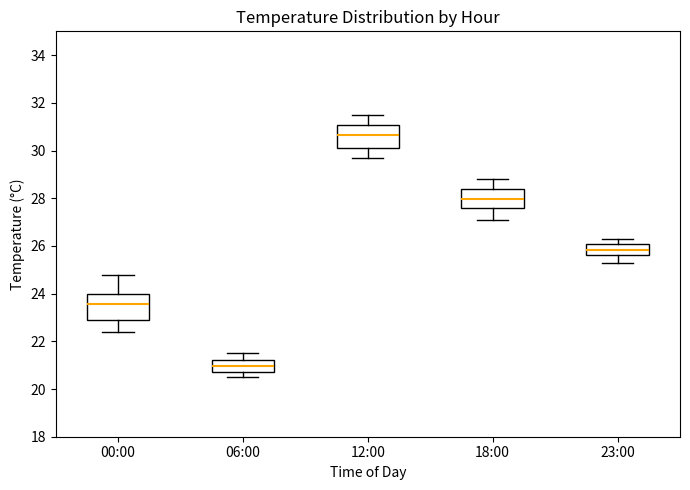

Reading left to right, read every box against the y-axis: the position of its median line, the range the box covers, and the ends of its whiskers. The values are not printed on the chart, so give them approximately, as read against the axis.

00:00: median 23.6, box 23.0 to 24.0, whiskers 22.4 to 24.8
06:00: median 21.0, box 20.8 to 21.2, whiskers 20.6 to 21.6
12:00: median 30.6, box 30.2 to 31.0, whiskers 29.8 to 31.6
18:00: median 28.0, box 27.6 to 28.4, whiskers 27.2 to 28.8
23:00: median 25.8, box 25.6 to 26.2, whiskers 25.4 to 26.4